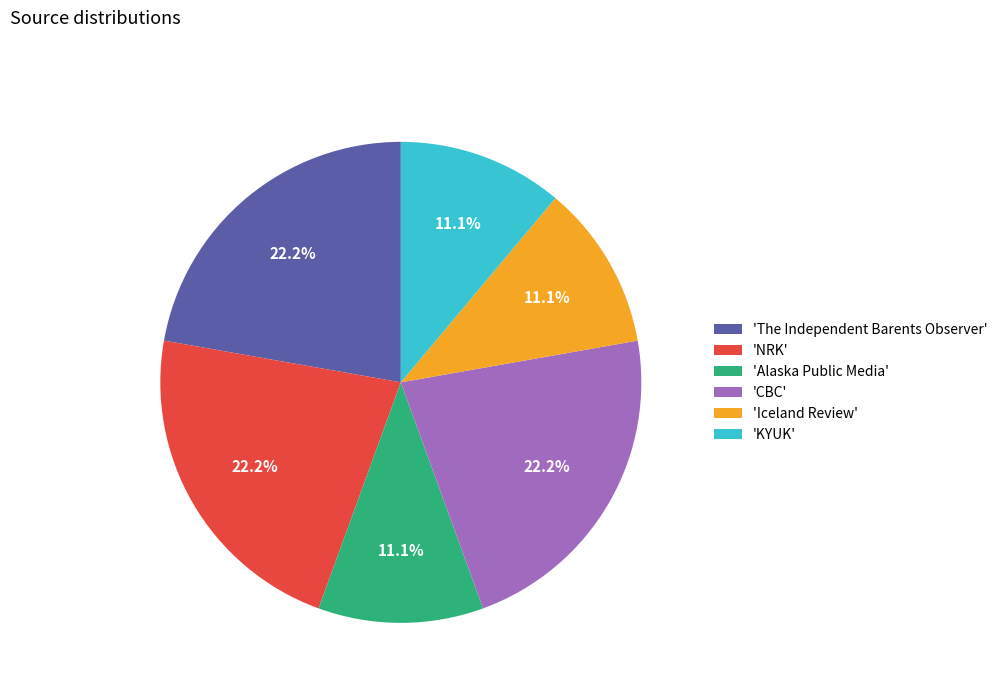

Count the number of slices in the pie.

6